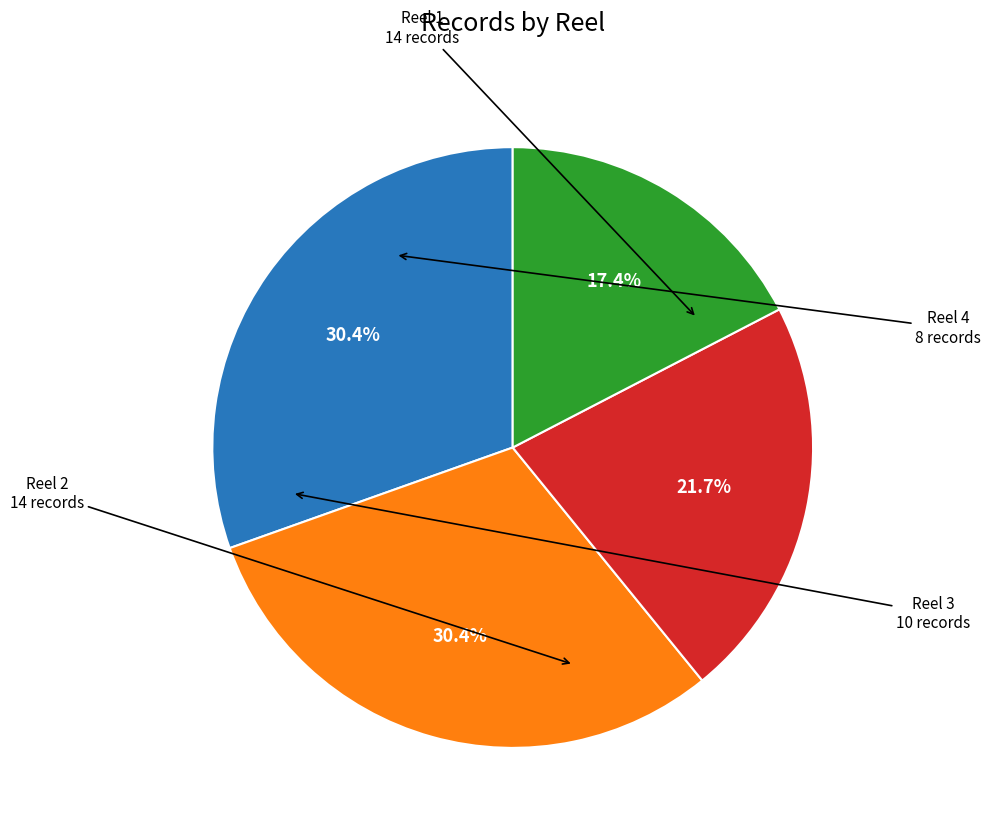

How many segments does this pie chart have?

4